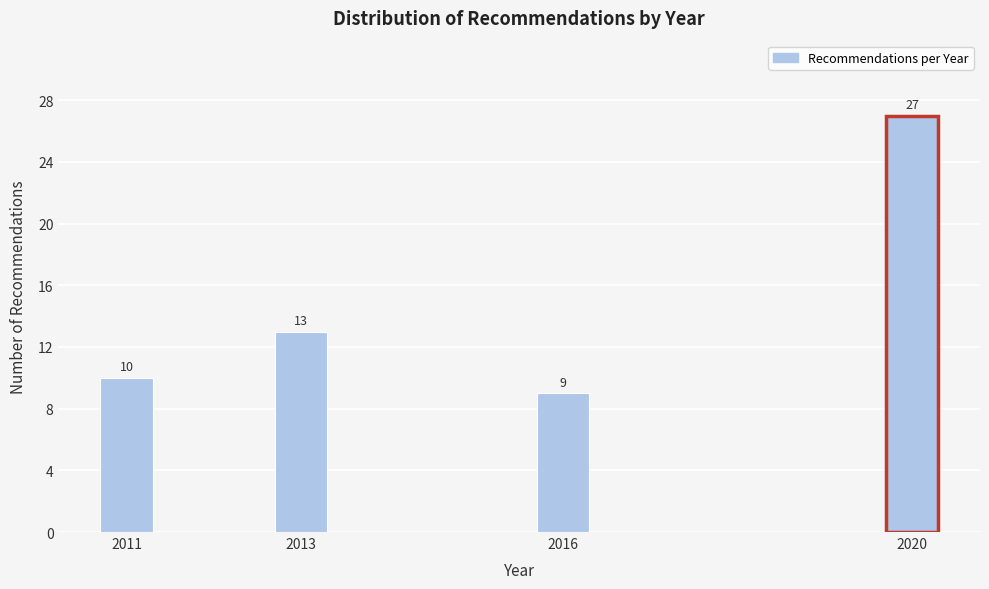

Reading left to right, transcribe all the data shown in this chart.

10	13	9	27